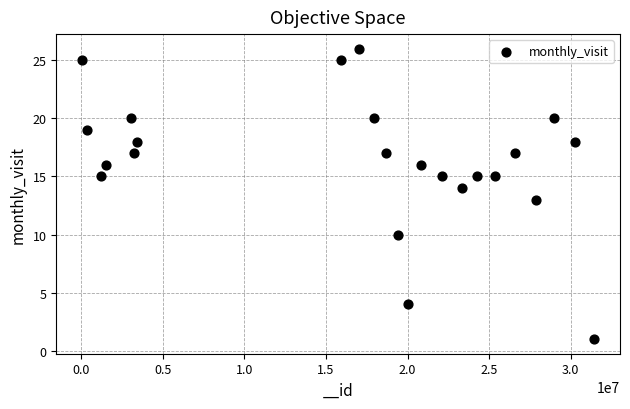

List the coordinates of all points as (Y, X) pairs, reading left to right.

(25, 40163)  (19, 345035)  (15, 1229253)  (16, 1491097)  (20, 3067070)  (17, 3219050)  (18, 3410611)  (25, 15907696)  (26, 17051730)  (20, 17949705)  (17, 18650956)  (10, 19433969)  (4, 20046770)  (16, 20828492)  (15, 22110650)  (14, 23333418)  (15, 24261377)  (15, 25372363)  (17, 26599383)  (13, 27852297)  (20, 28952899)  (18, 30259388)  (1, 31445373)